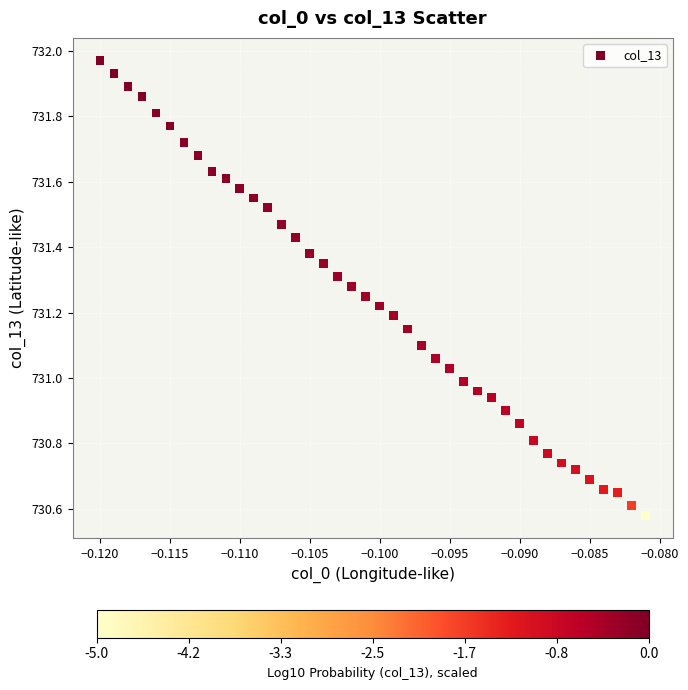

What is the range of Y values (max minus min)?

1.4